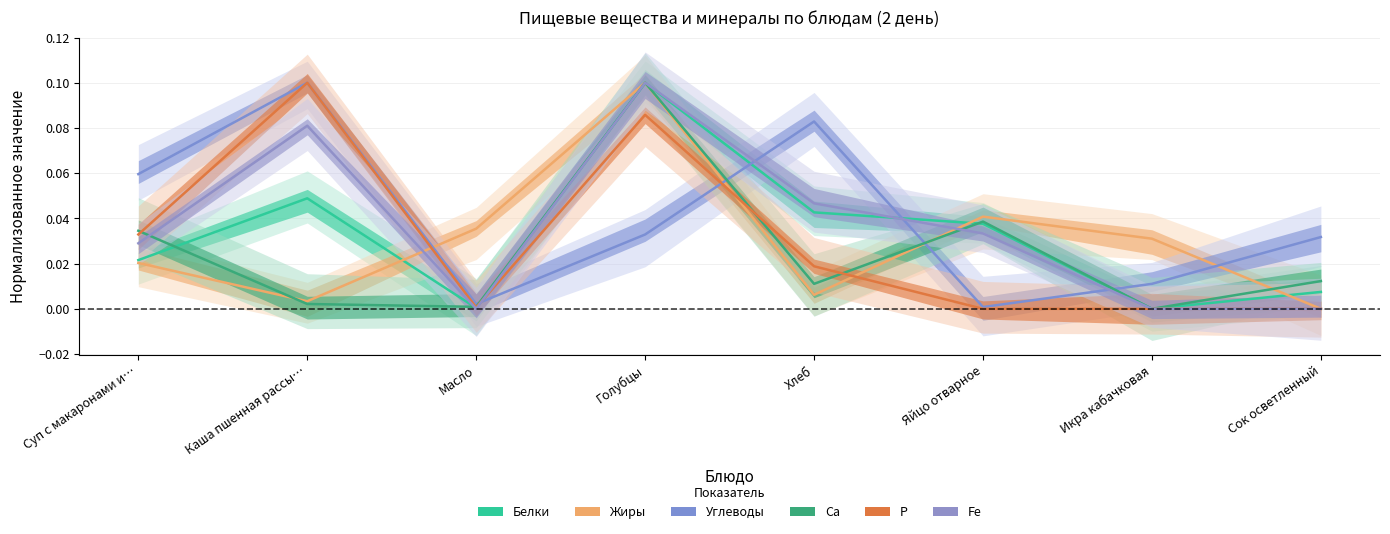

What position from the left is Хлеб?

5